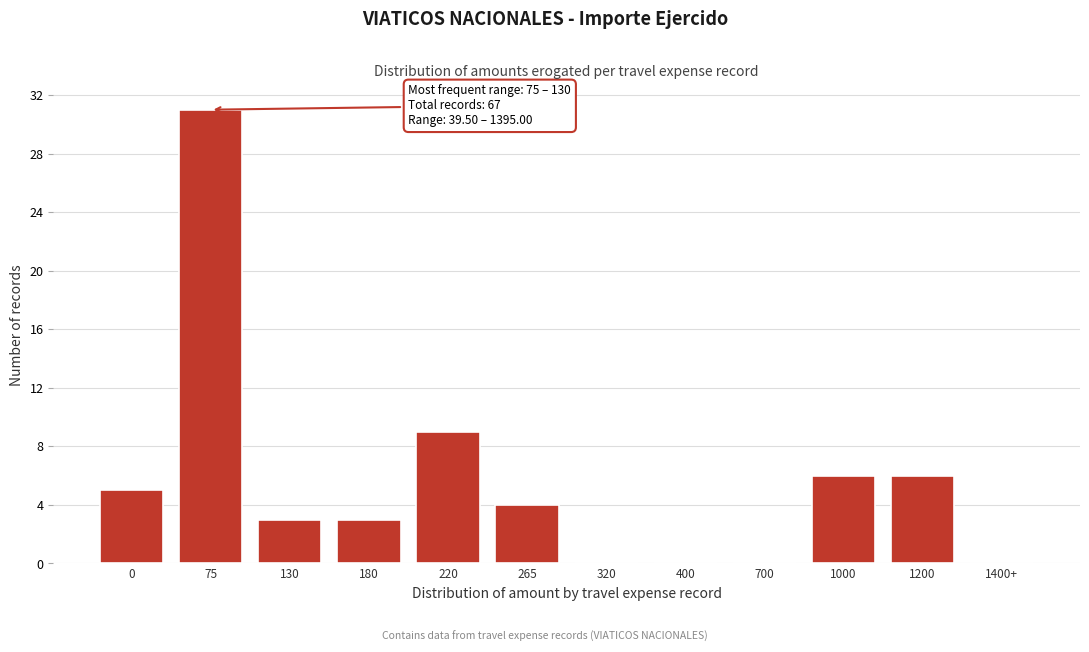

Reading right to left, list all the values displayed in this chart.

1400+=0	1200=6	1000=6	700=0	400=0	320=0	265=4	220=9	180=3	130=3	75=31	0=5